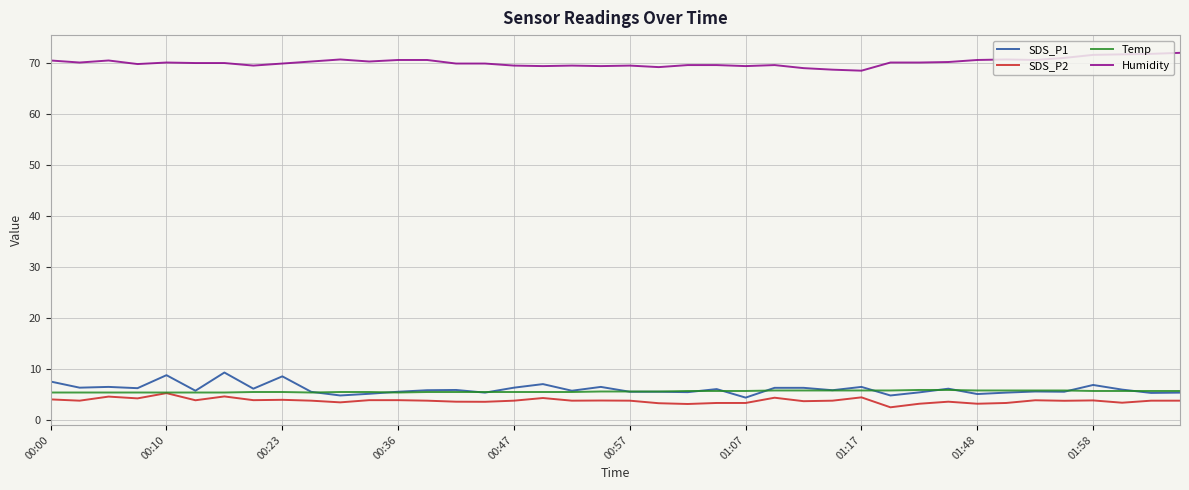

What is the maximum value for SDS_P2?

5.3